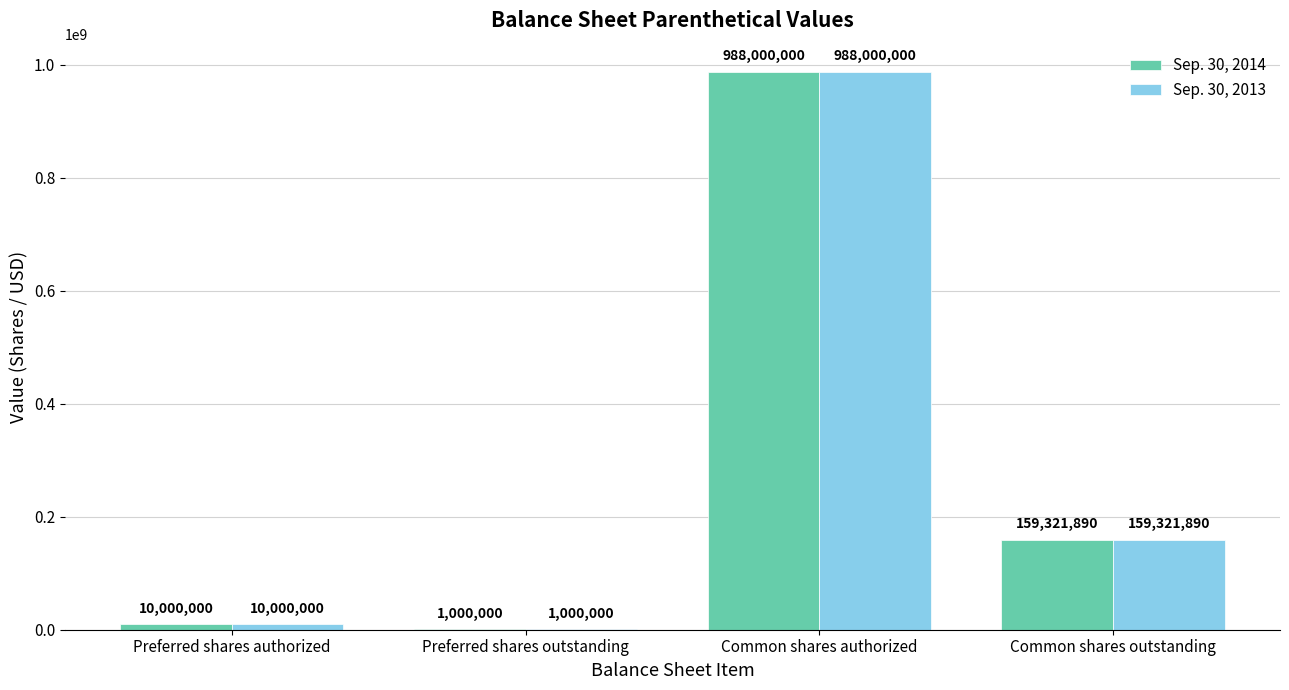

The Sep. 30, 2014 series shows 10000000 at Preferred shares authorized. True or false?

True